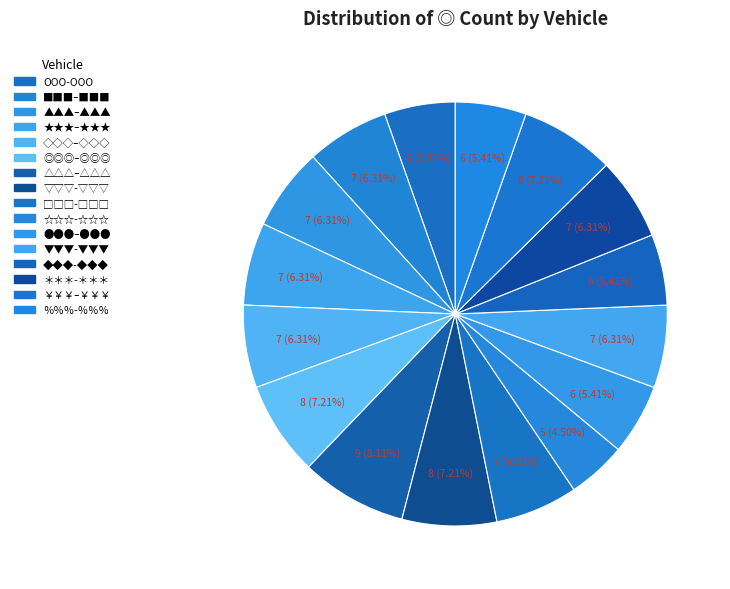

How many segments does this pie chart have?

16